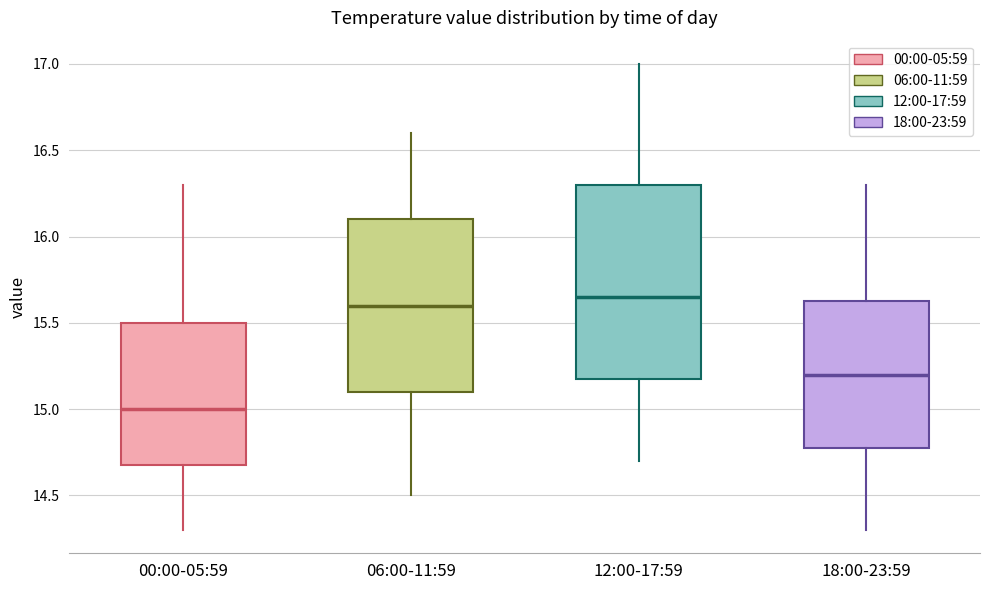

Where does the lower whisker of the box for 00:00-05:59 end on the y-axis? The values are not printed on the chart, so give them approximately, as read against the axis.

14.30